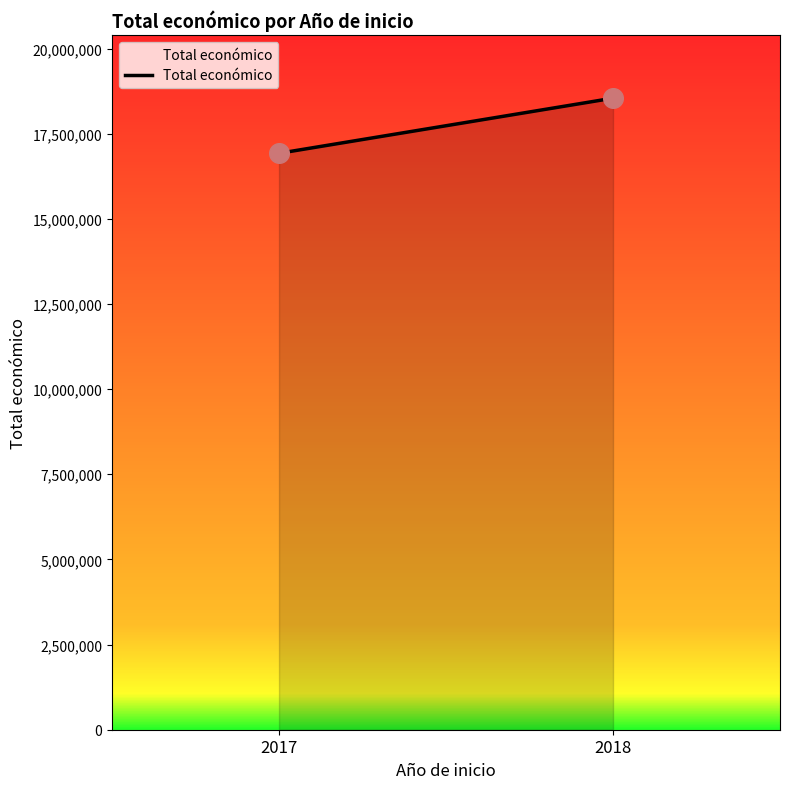

What is the range of Y values (max minus min)?

1618330